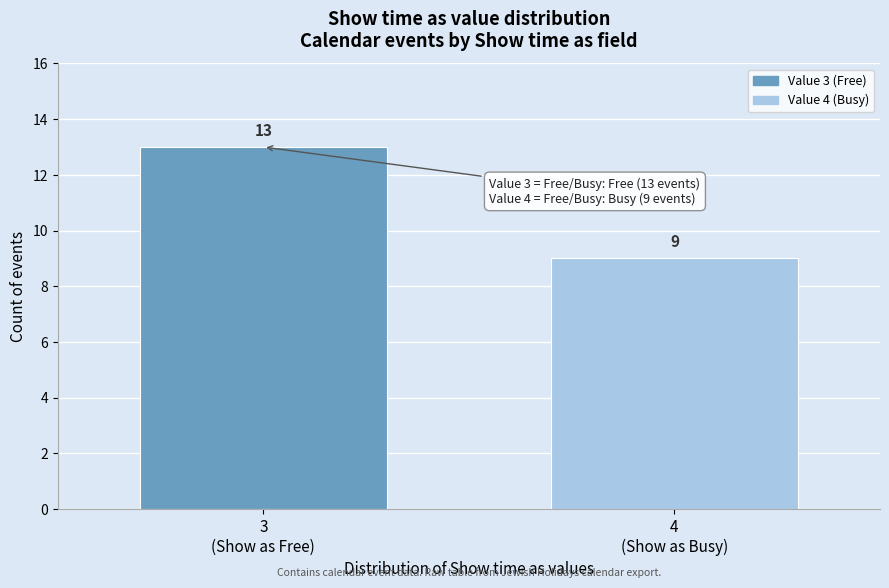

Reading right to left, what are all the values shown in this chart?

9	13